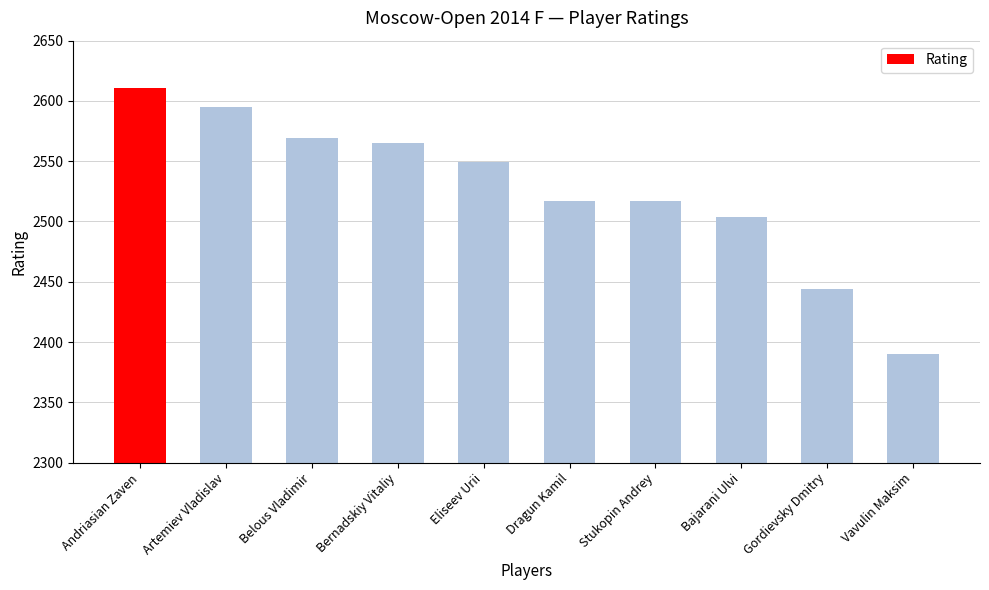

Between Dragun Kamil and Bernadskiy Vitaliy, which is larger?

Bernadskiy Vitaliy